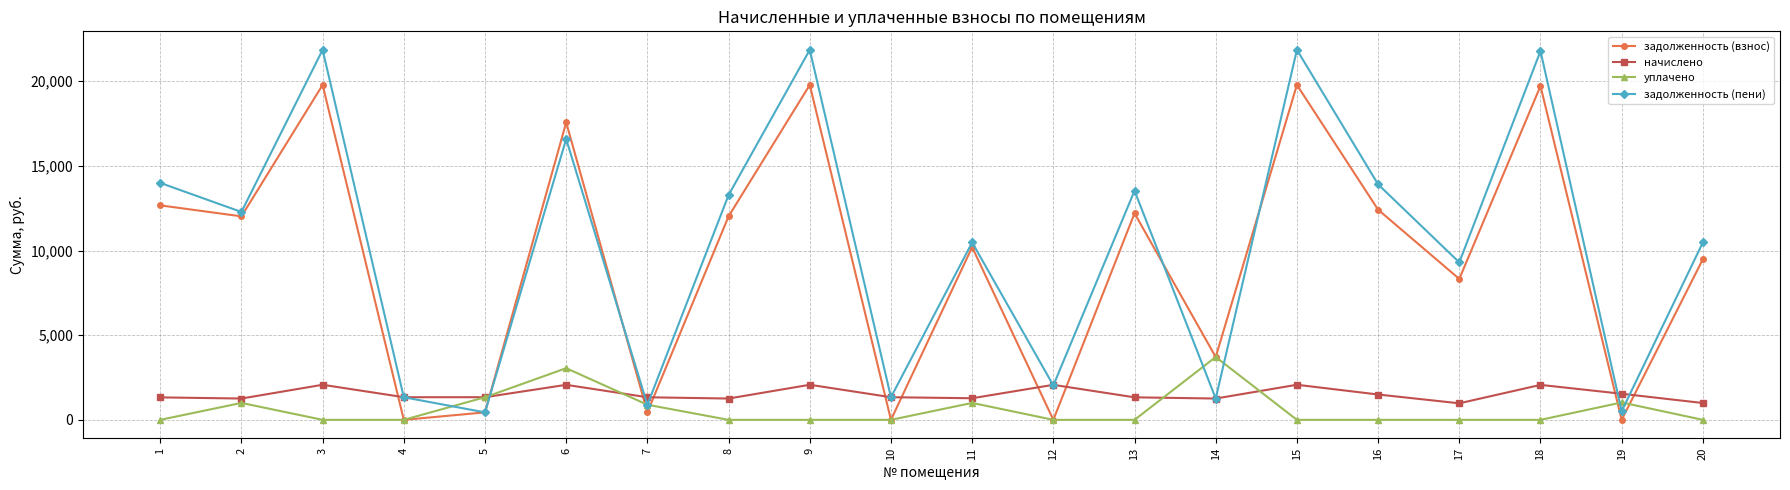

Where is the first local minimum for задолженность (взнос)?

2